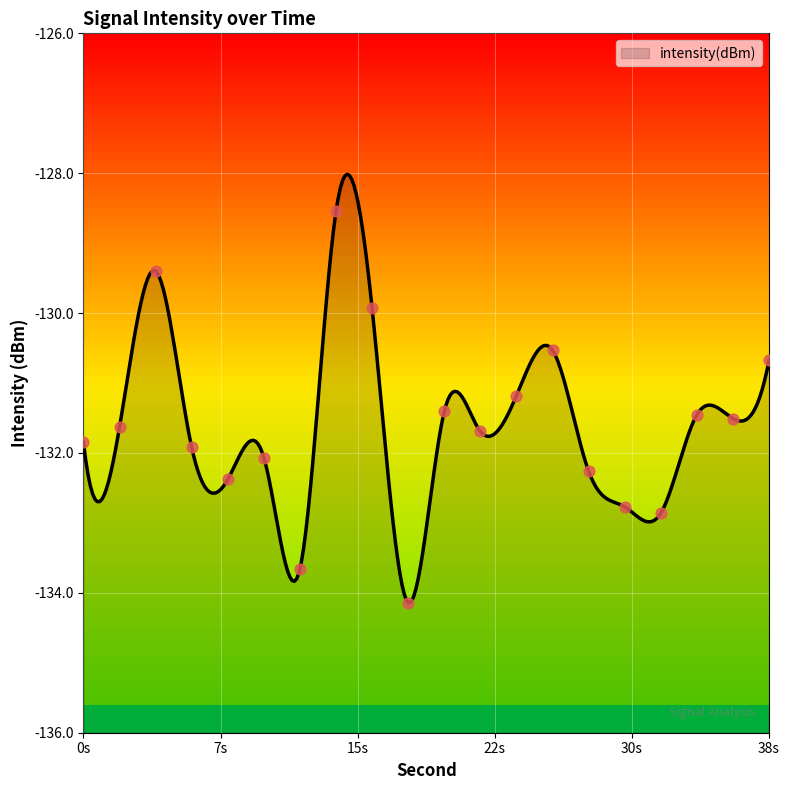

Between 4 and 32, which is larger?

4